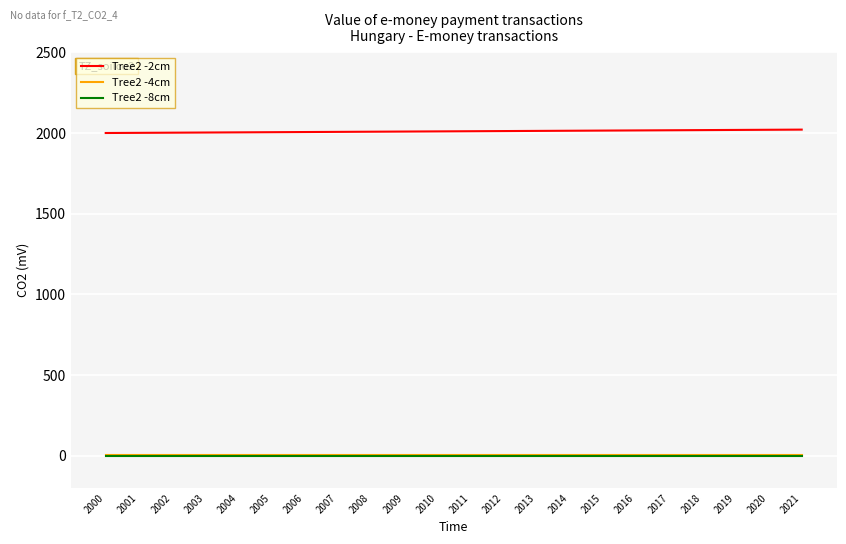

What is the sum of the Tree2 -2cm values at 2017 and 2007?

4024